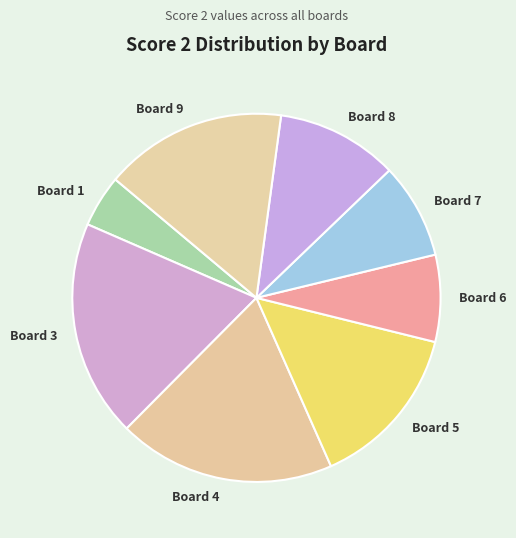

Is Board 8 the majority of the pie?

No